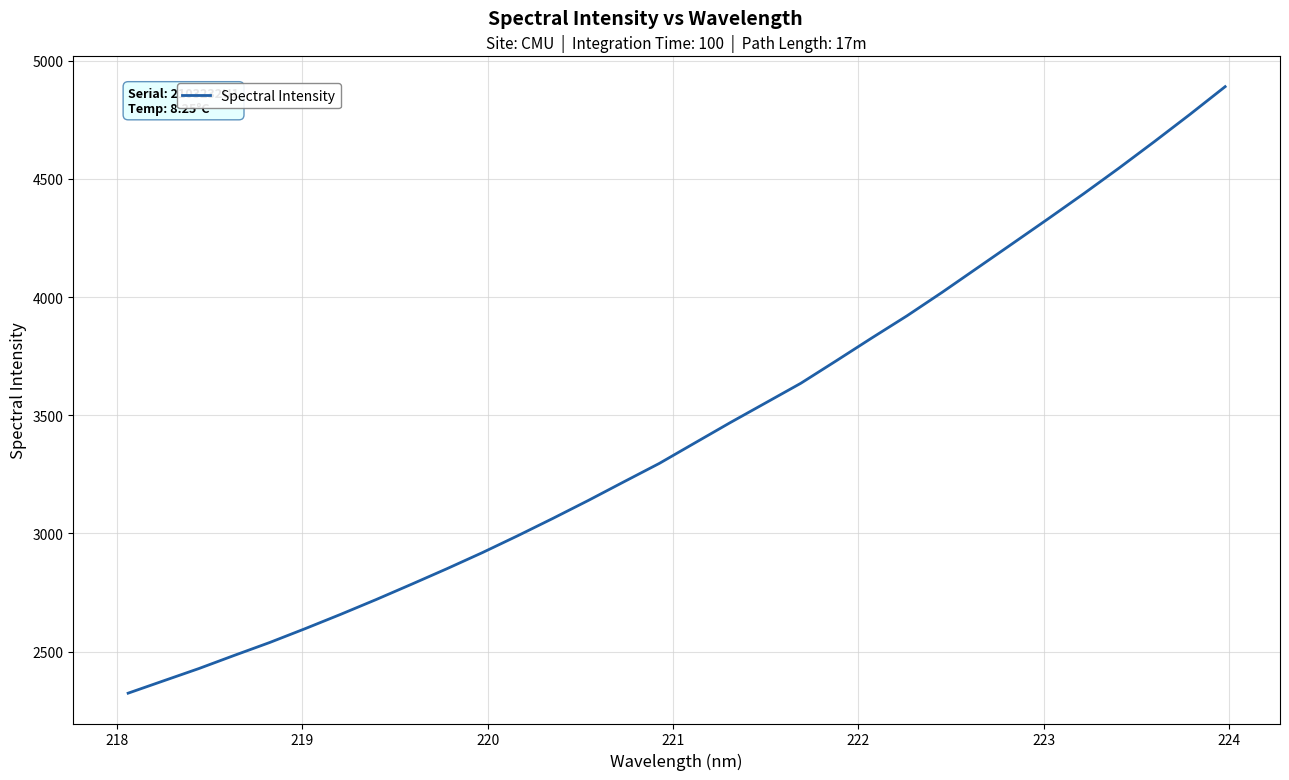

True or false: the data has more than 1 interior local peaks.

False